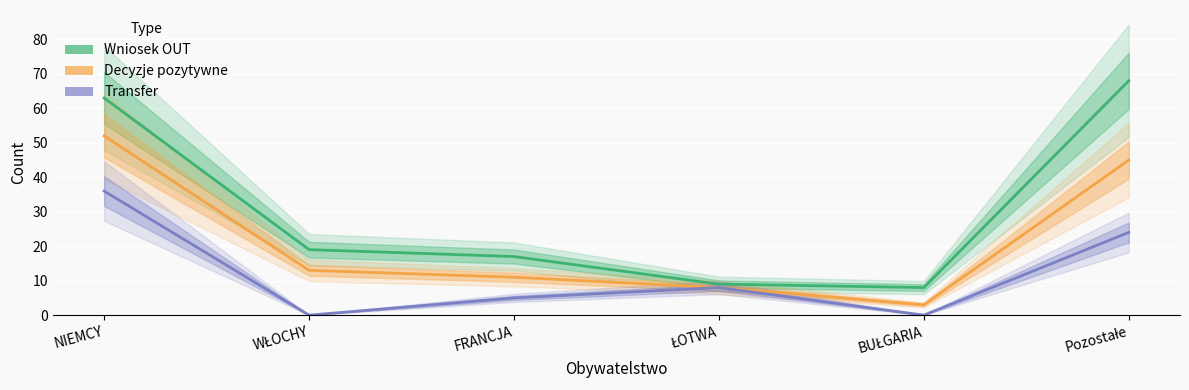

At which category is the sum across all series the highest?

NIEMCY